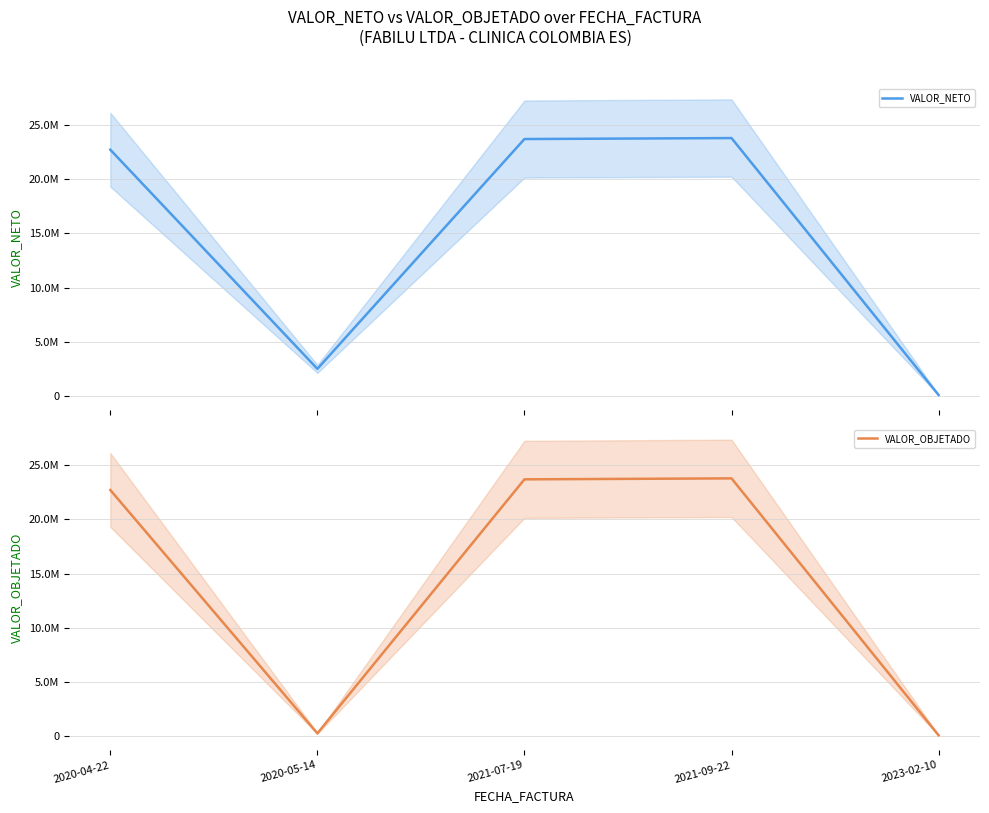

What is the difference between the maximum and minimum values in the VALOR_OBJETADO series?

23692806